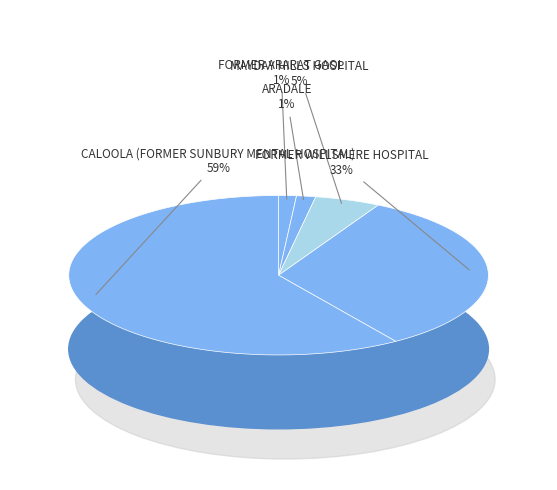

Approximately how many times larger is the value at ARADALE compared to FORMER ARARAT GAOL?

1.1